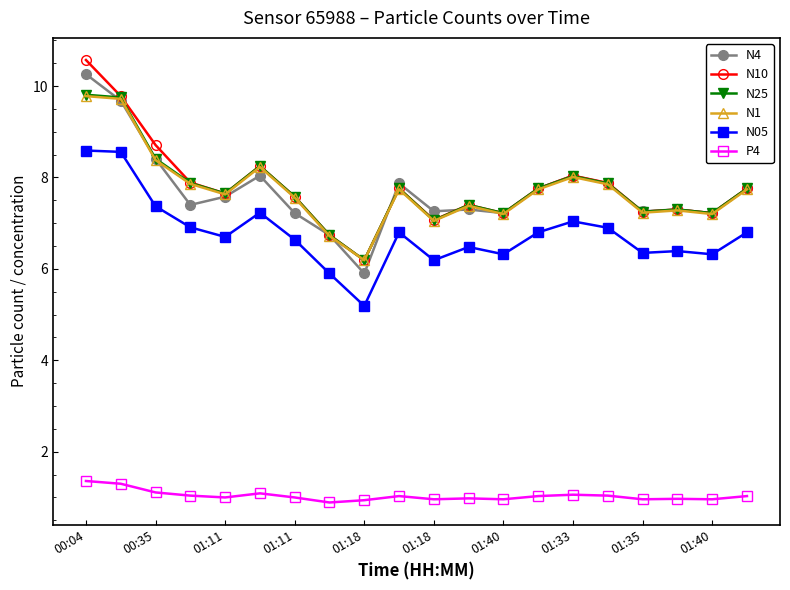

True or false: N10 has more than 1 points higher than both neighbors.

True